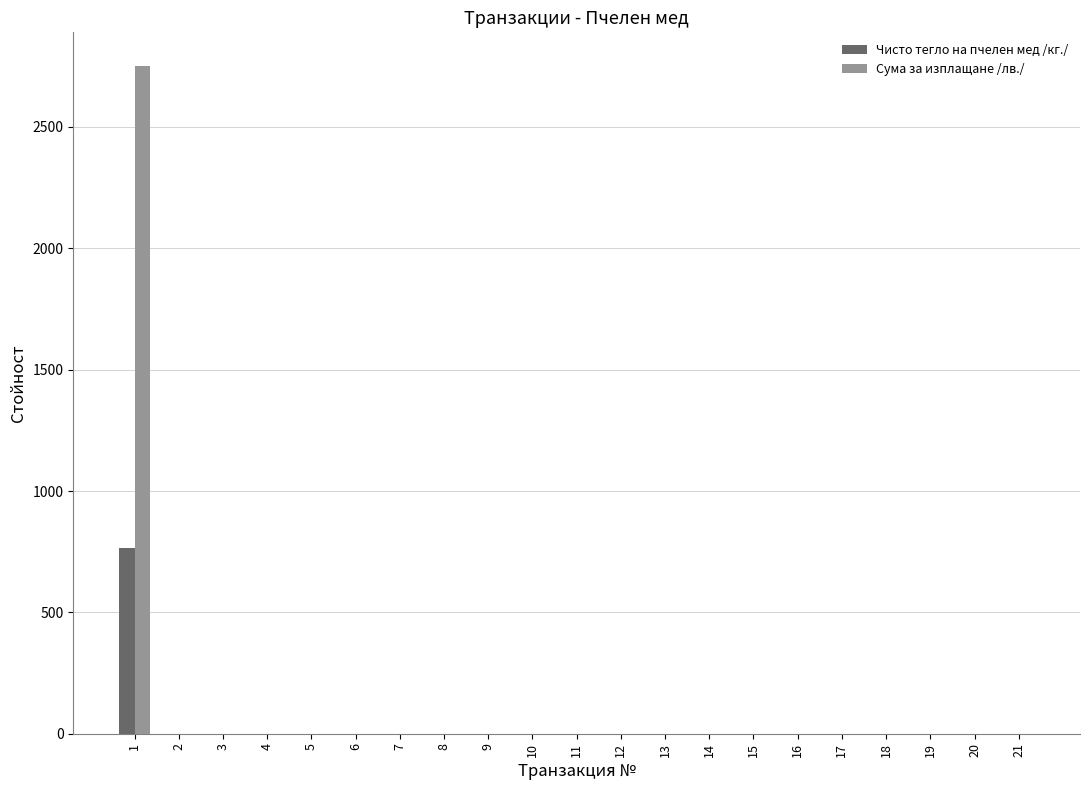

What is the greatest value displayed?

2752.2